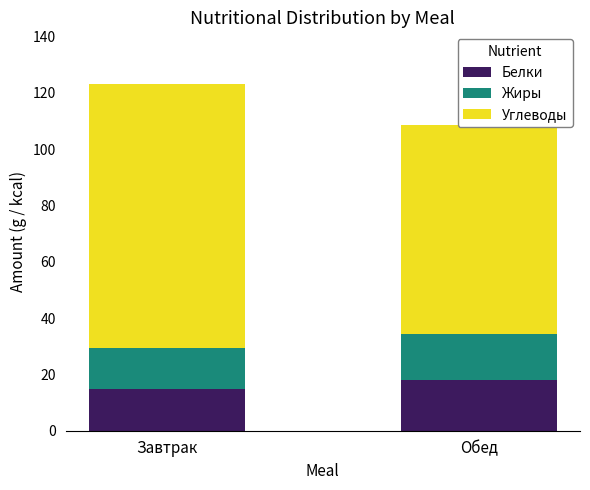

Is the value of Белки at Завтрак greater than the value of Жиры at Обед?

No